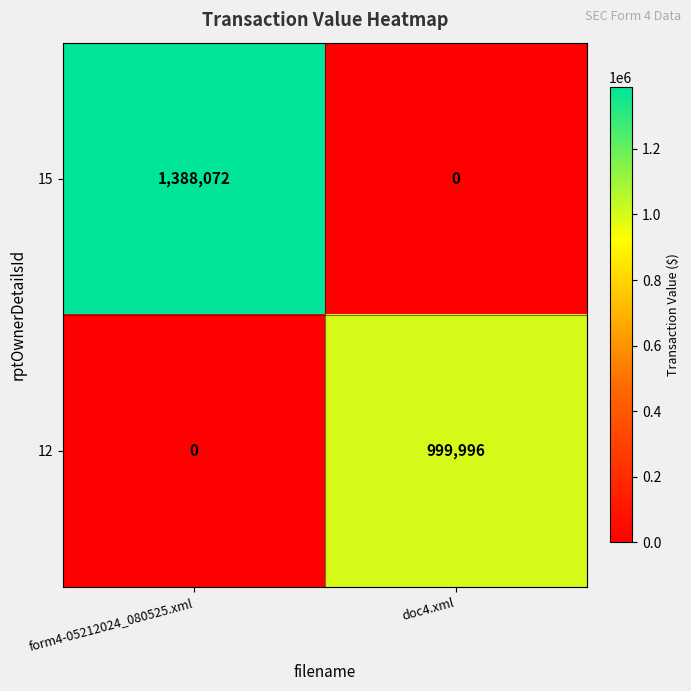

What is the difference between the maximum and minimum values in the 12 series?

999996